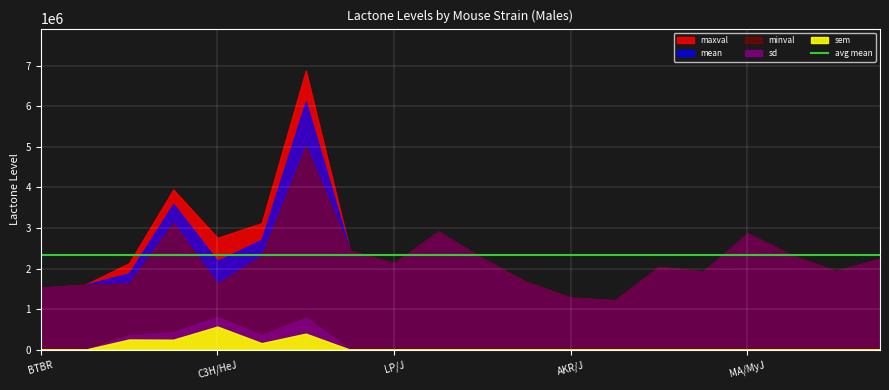

Reading left to right, what are all the values shown in this chart?

mean: 1531869	1599367	1882052	3593384	2189278	2713195	6120614	2441402	2131250	2911010	2250535	1662639	1282850	1216394	2041352	1923361	2865618	2325810	1934647	2240698
minval: 1531869	1599367	1630045	3118876	1618876	2308554	5011544	2441402	2131250	2911010	2250535	1662639	1282850	1216394	2041352	1923361	2865618	2325810	1934647	2240698
maxval: 1531869	1599367	2134060	3948219	2759681	3120092	6885222	2441402	2131250	2911010	2250535	1662639	1282850	1216394	2041352	1923361	2865618	2325810	1934647	2240698
sd: 0	0	356392	427426	806671	360739	792070	0	0	0	0	0	0	0	0	0	0	0	0	0
sem: 0	0	252007	246775	570402	161327	396035	0	0	0	0	0	0	0	0	0	0	0	0	0